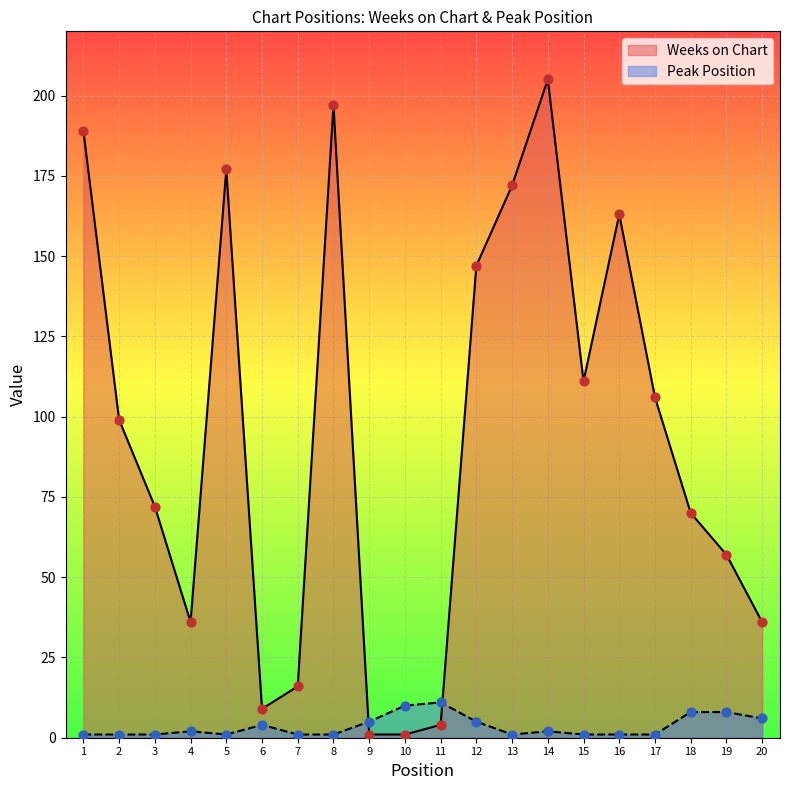

Which series has the widest spread of Y values?

Weeks on Chart